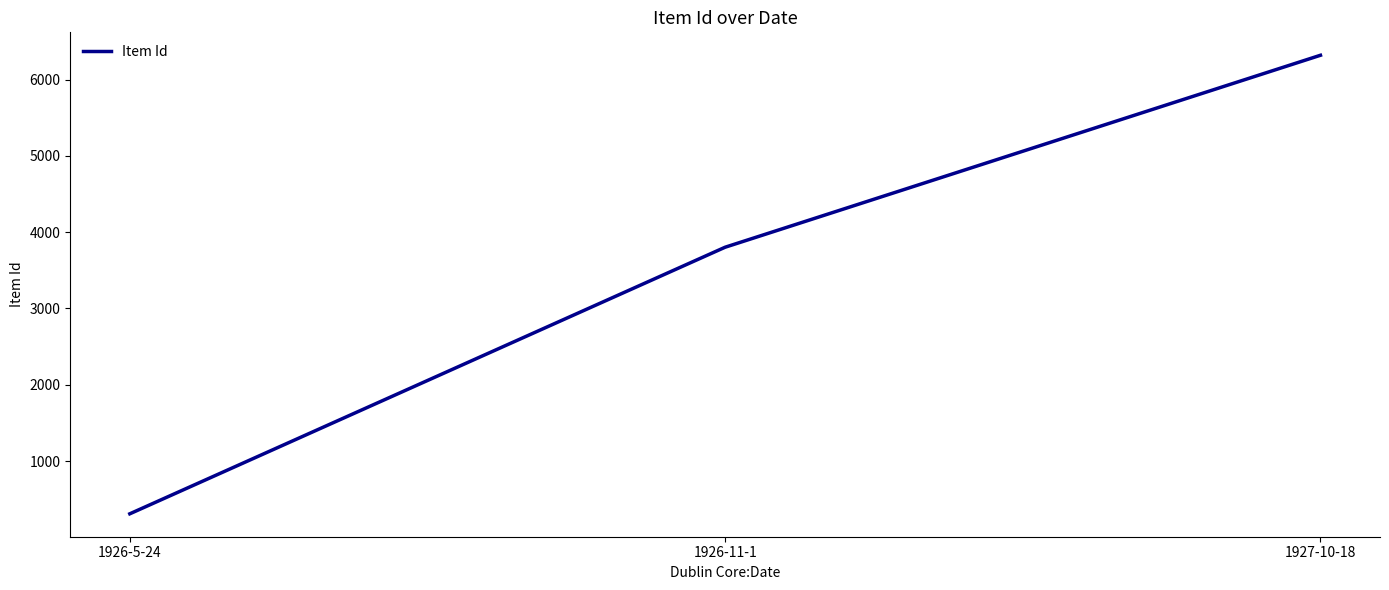

Does the chart display data point markers on the line(s)?

No